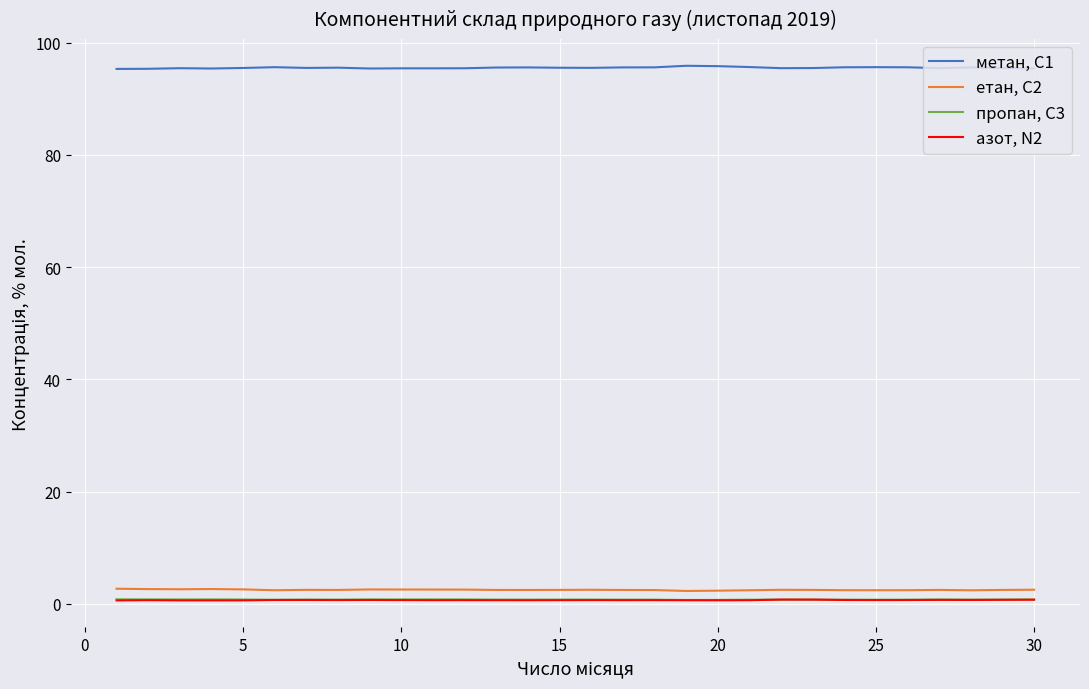

At how many categories does at least one series exceed 55?

30